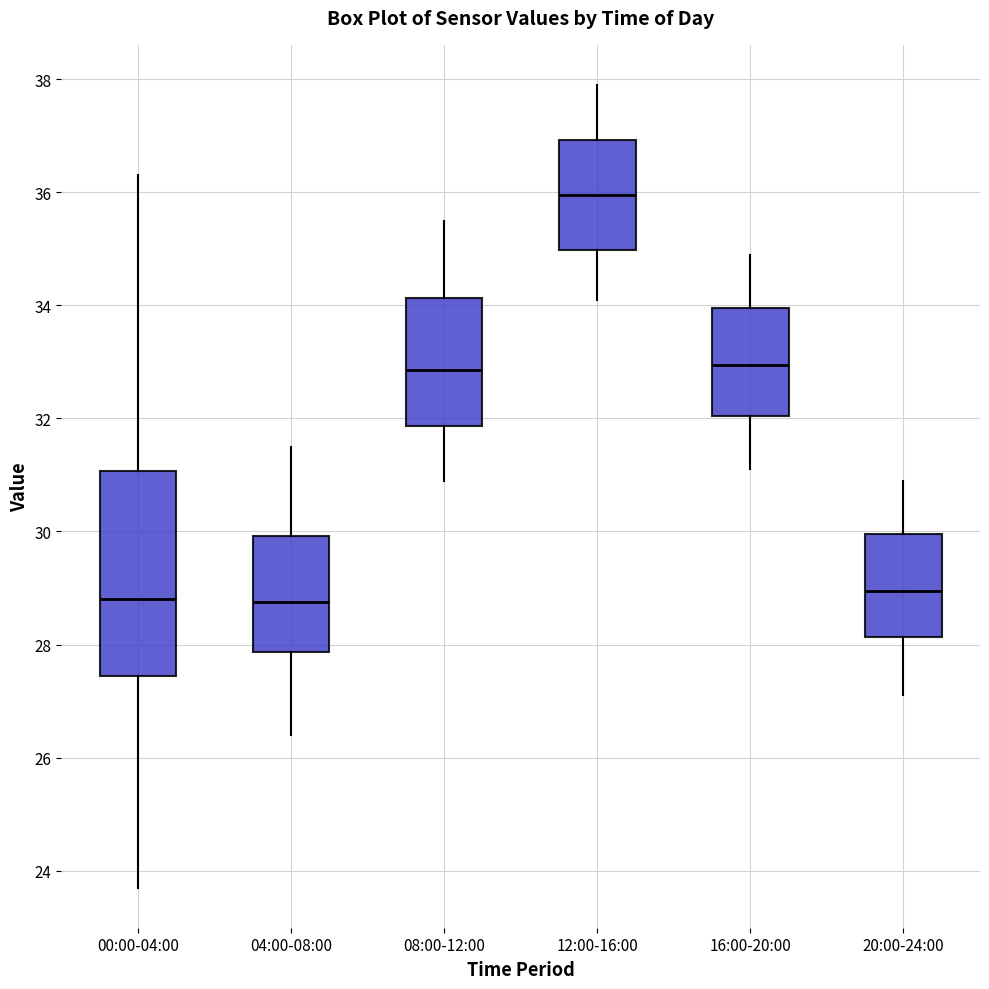

Reading left to right, transcribe this box plot: for each box, give where its median line is, the range the box spans, and where its two whiskers end, as read against the y-axis. The values are not printed on the chart, so give them approximately, as read against the axis.

00:00-04:00: median 28.8, box 27.4 to 31.0, whiskers 23.8 to 36.4
04:00-08:00: median 28.8, box 27.8 to 30.0, whiskers 26.4 to 31.6
08:00-12:00: median 32.8, box 31.8 to 34.2, whiskers 31.0 to 35.6
12:00-16:00: median 36.0, box 35.0 to 37.0, whiskers 34.2 to 38.0
16:00-20:00: median 33.0, box 32.0 to 34.0, whiskers 31.2 to 35.0
20:00-24:00: median 29.0, box 28.2 to 30.0, whiskers 27.2 to 31.0